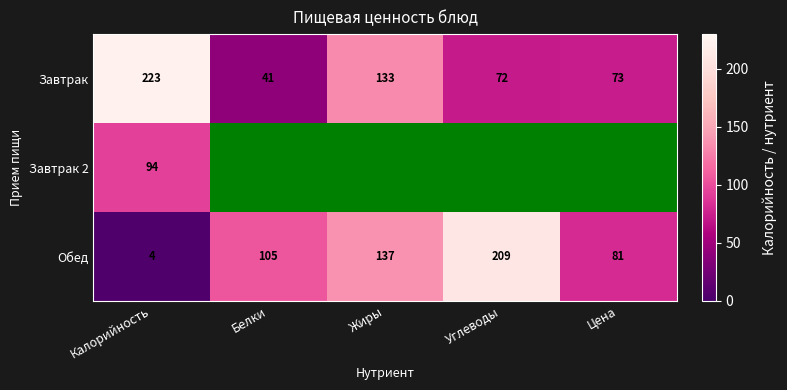

What is the maximum value shown in the chart?

223.0